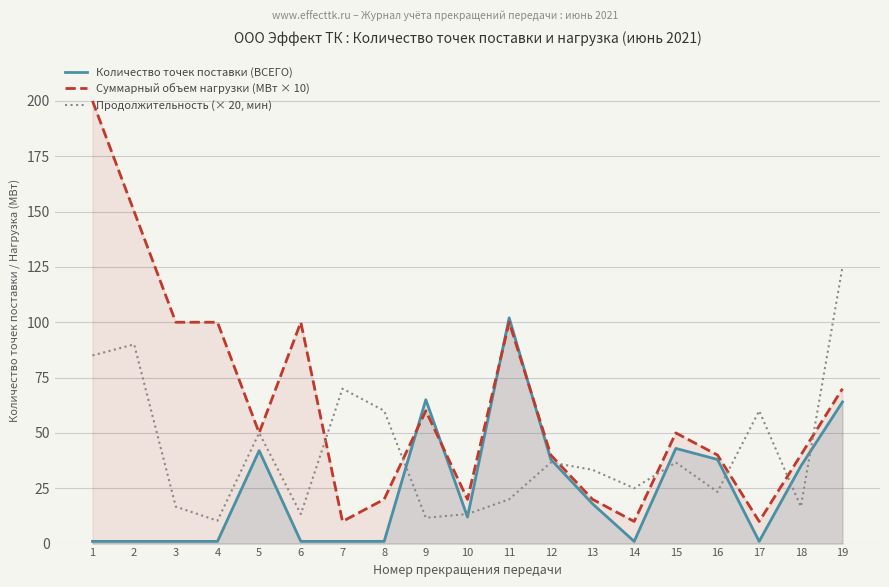

Which series changed the most between 12 and 14?

Количество точек поставки (ВСЕГО)